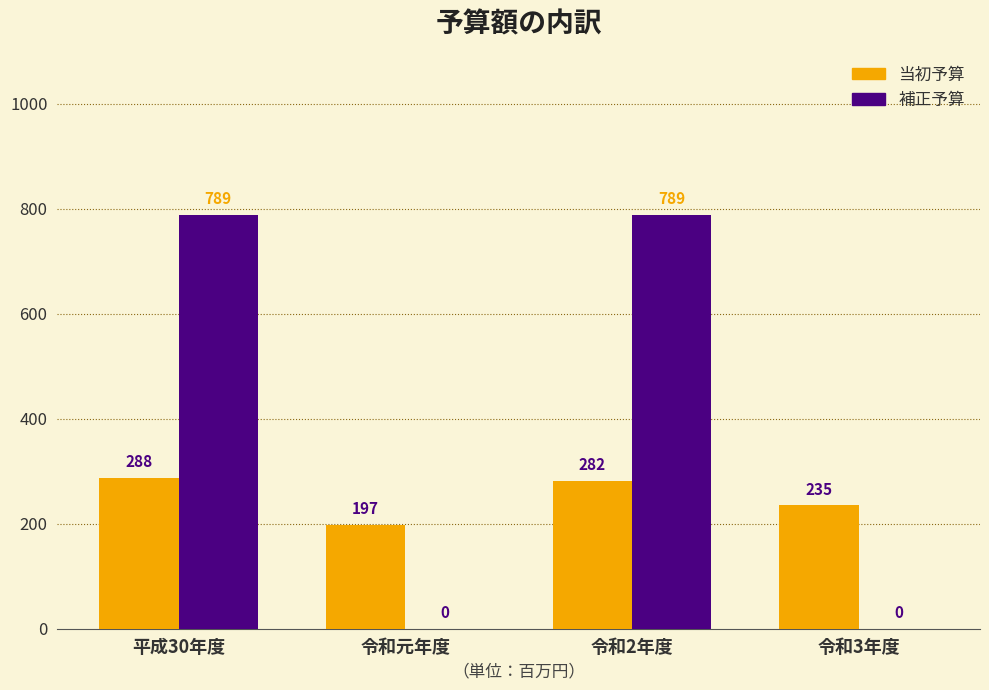

Reading left to right, what are all the values shown in this chart?

当初予算: 平成30年度=288	令和元年度=197	令和2年度=282	令和3年度=235
補正予算: 平成30年度=789	令和元年度=0	令和2年度=789	令和3年度=0